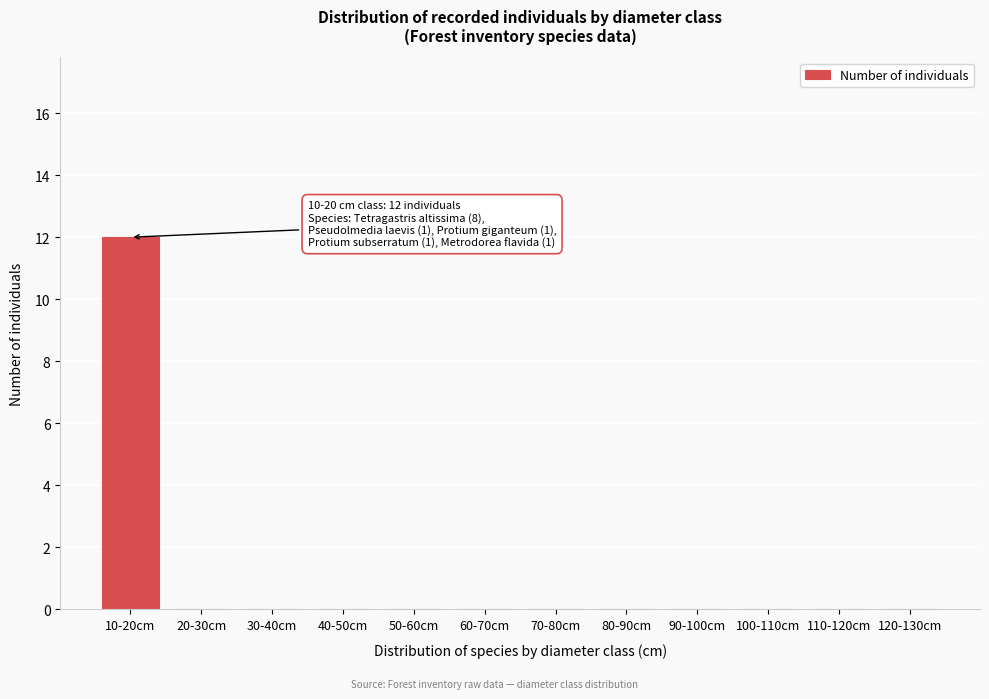

Reading left to right, what are all the values shown in this chart?

10-20cm=12	20-30cm=0	30-40cm=0	40-50cm=0	50-60cm=0	60-70cm=0	70-80cm=0	80-90cm=0	90-100cm=0	100-110cm=0	110-120cm=0	120-130cm=0